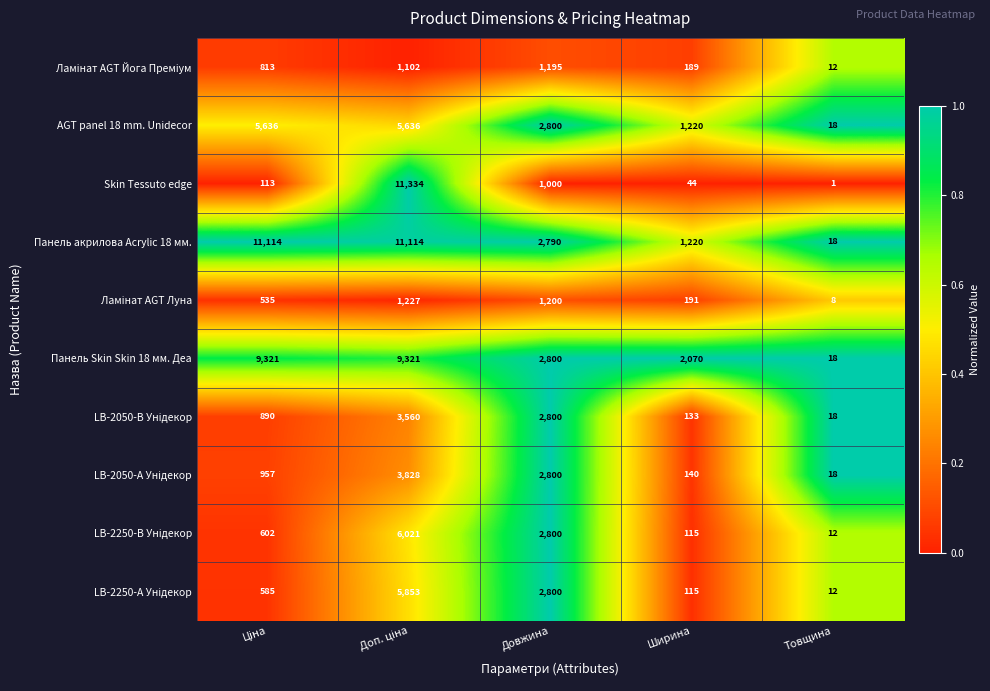

How many data points does each series have?

5